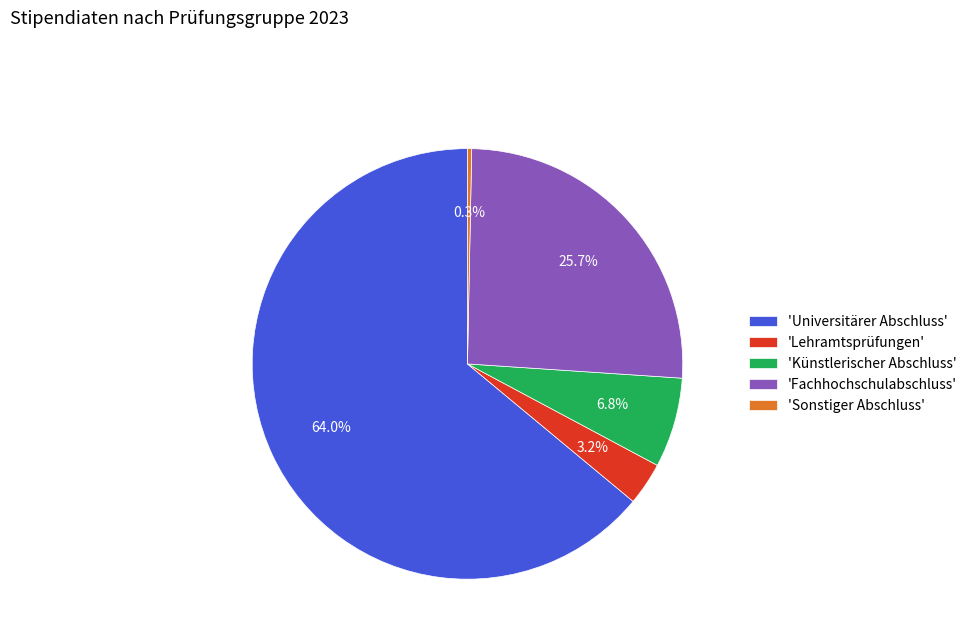

Which category has the smallest portion of the pie?

'Sonstiger Abschluss'